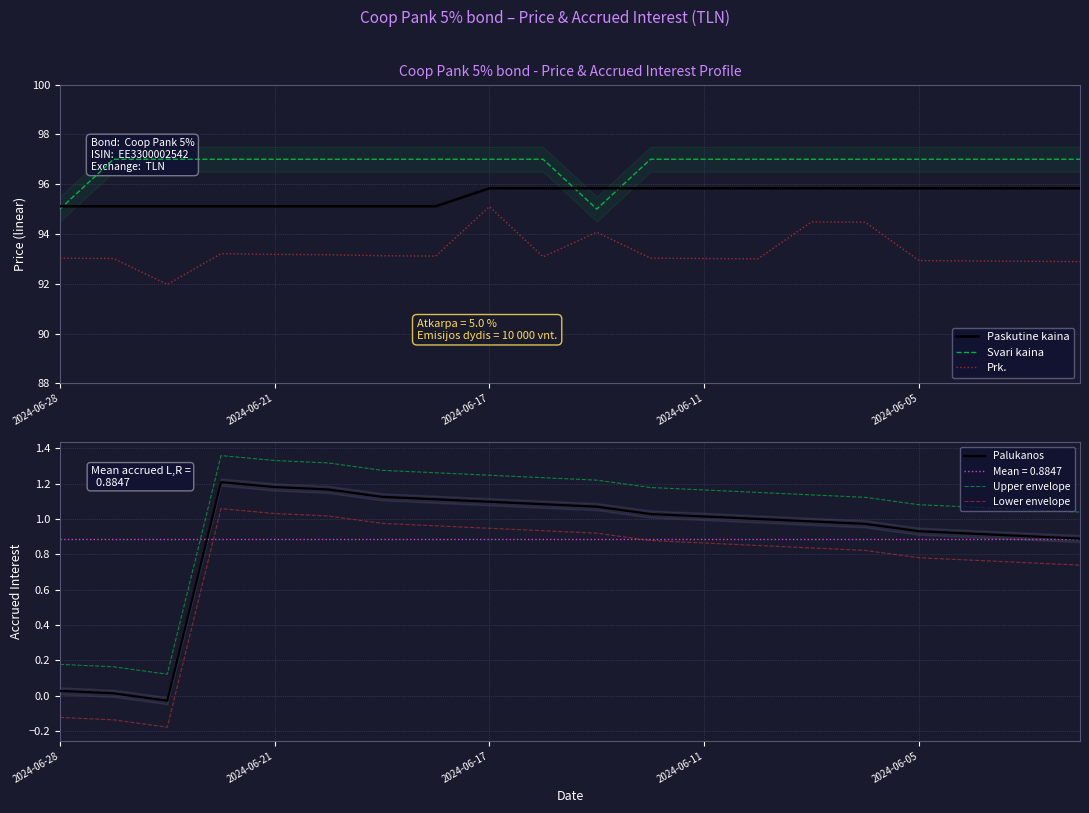

Rank the series by their maximum value, from highest to lowest.

Svari kaina, Paskutine kaina, Prk., Upper envelope, Palukanos, Lower envelope